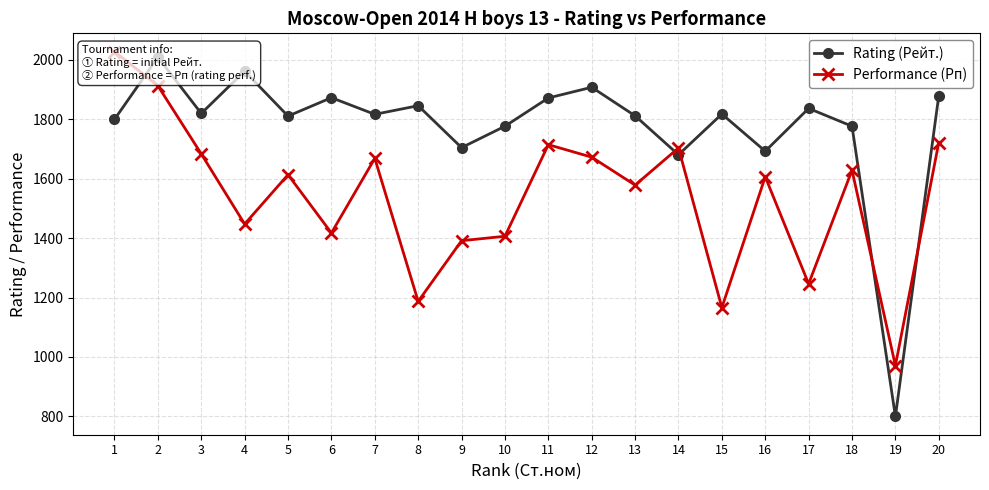

Reading left to right, what are all the values shown in this chart?

Rating (Рейт.): 1=1799	2=2008	3=1819	4=1961	5=1810	6=1872	7=1816	8=1845	9=1704	10=1776	11=1871	12=1907	13=1811	14=1680	15=1817	16=1692	17=1836	18=1776	19=800	20=1879
Performance (Рп): 1=2027	2=1912	3=1683	4=1447	5=1613	6=1417	7=1668	8=1187	9=1391	10=1406	11=1714	12=1672	13=1578	14=1703	15=1166	16=1606	17=1246	18=1628	19=971	20=1721